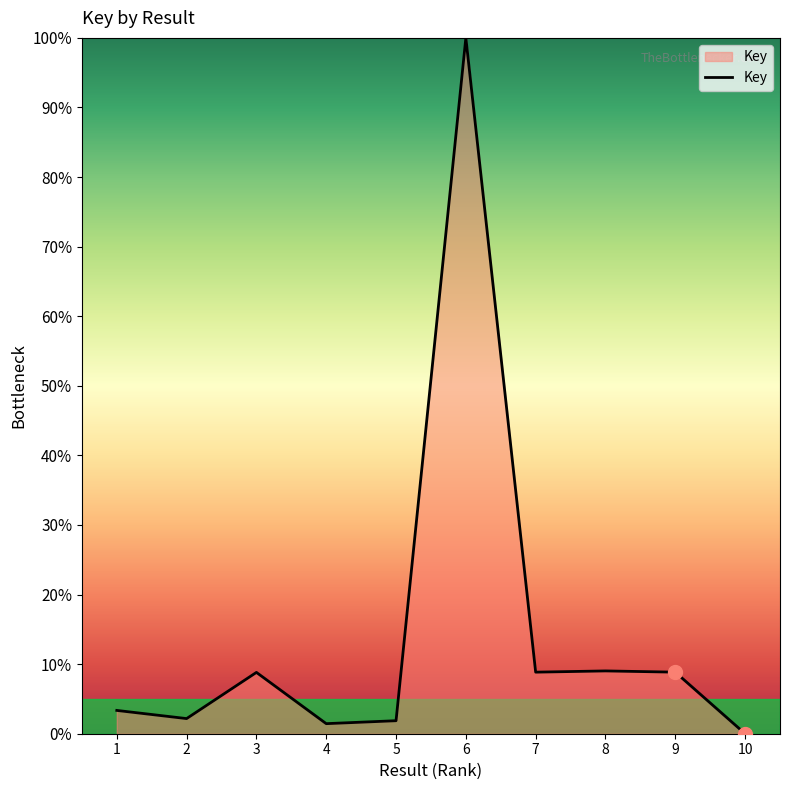

Approximately how many times larger is the value at 6 compared to 8?

11.1